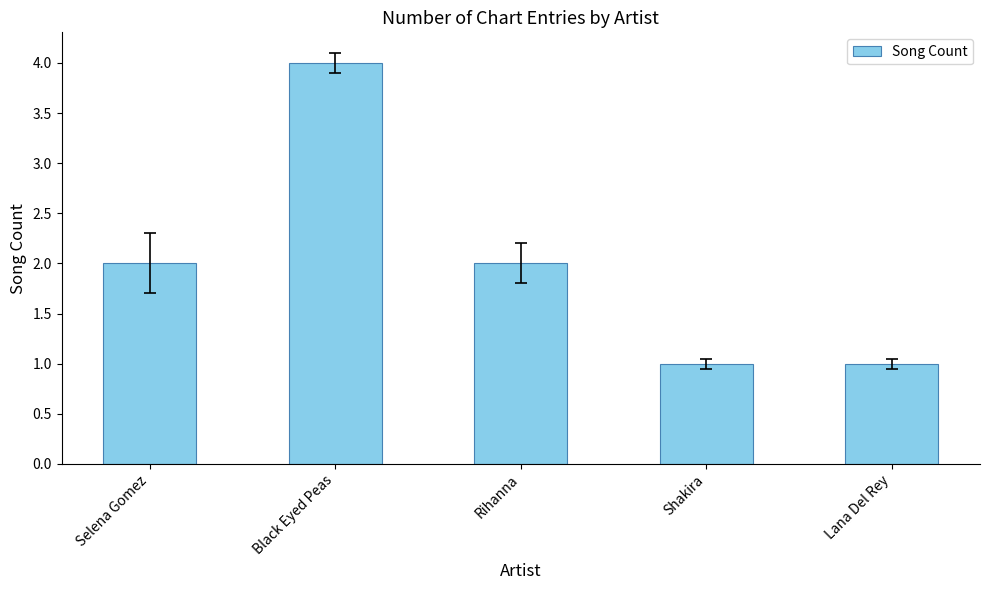

The value at Selena Gomez is 2. True or false?

True